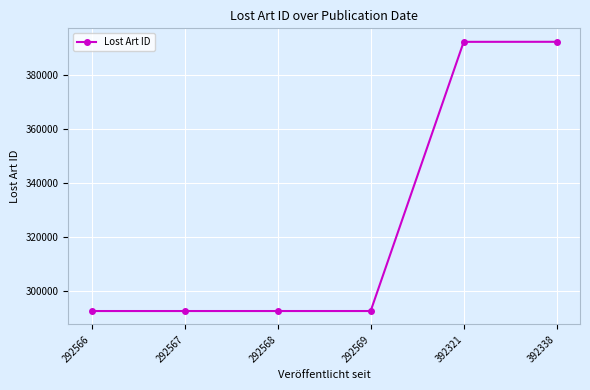

What is the ratio of the value at 392321 to the value at 292567?

1.3